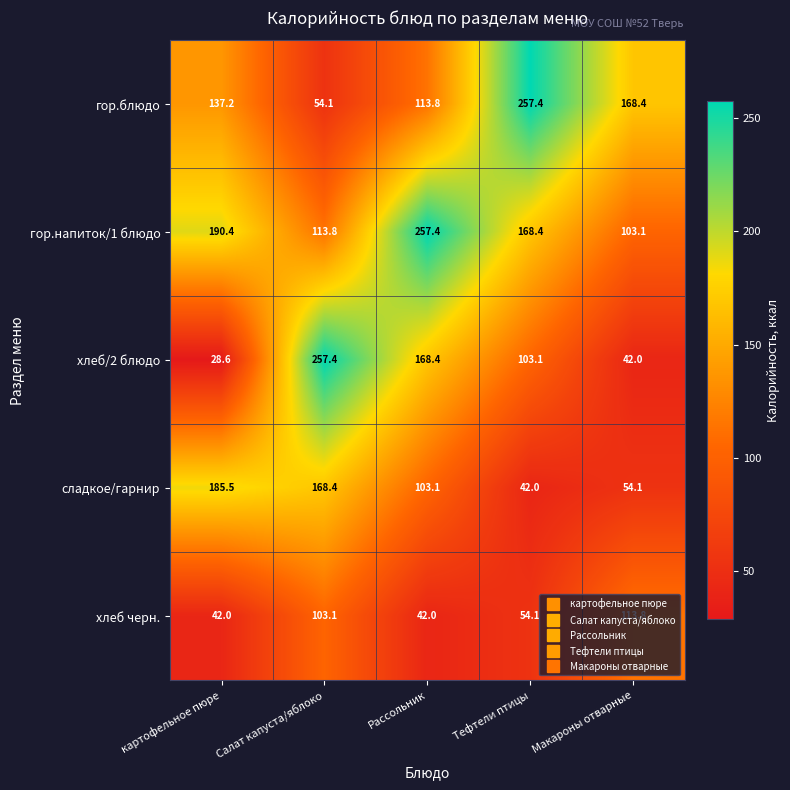

What is the maximum value shown in the chart?

257.4